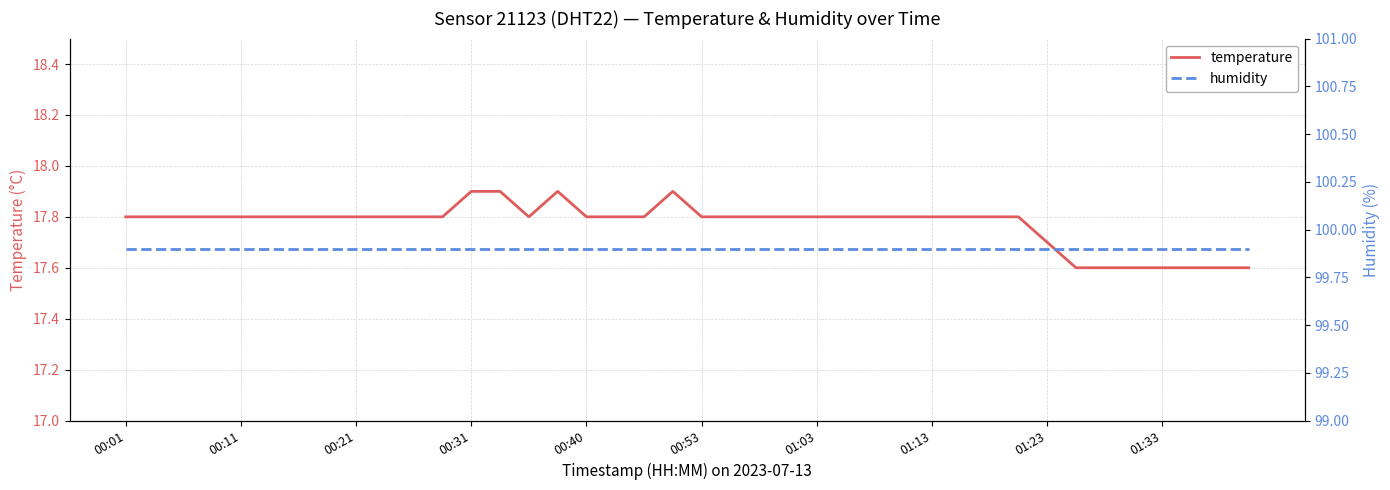

What is the total value across all series at 23?

117.7